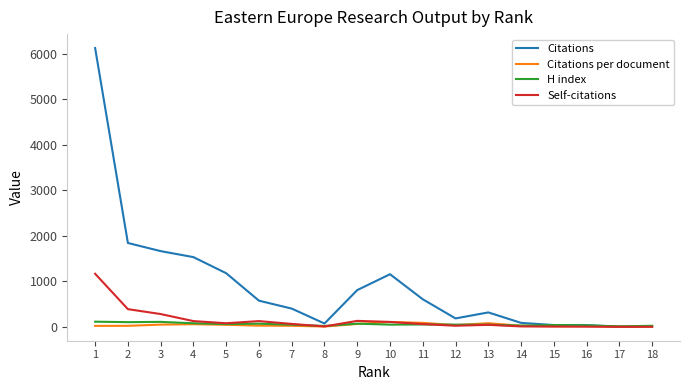

Which series has the largest total across all categories?

Citations